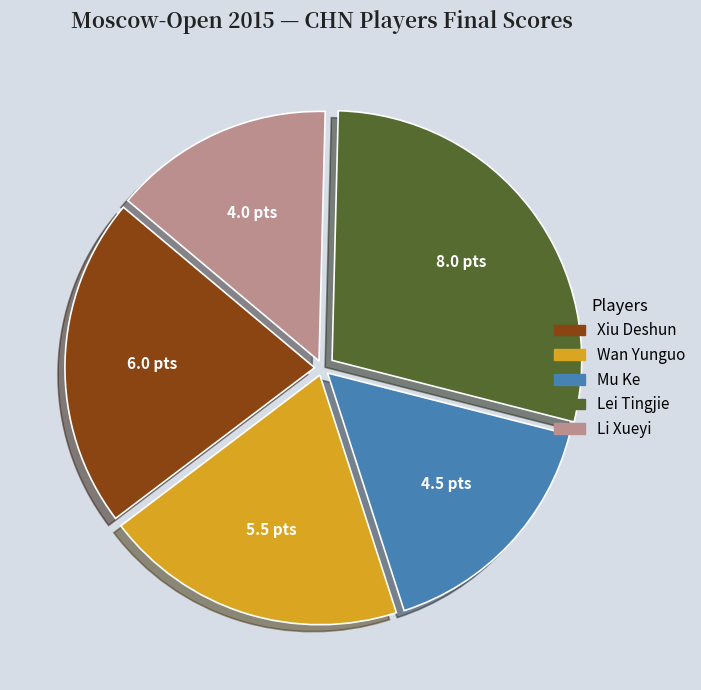

Which category has the smallest portion of the pie?

Li Xueyi